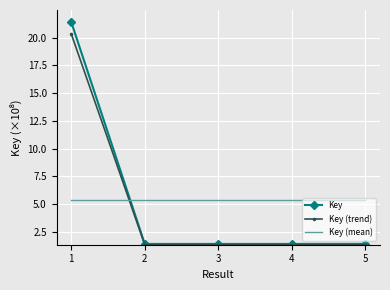

What is the minimum value for Key (mean)?

5.4